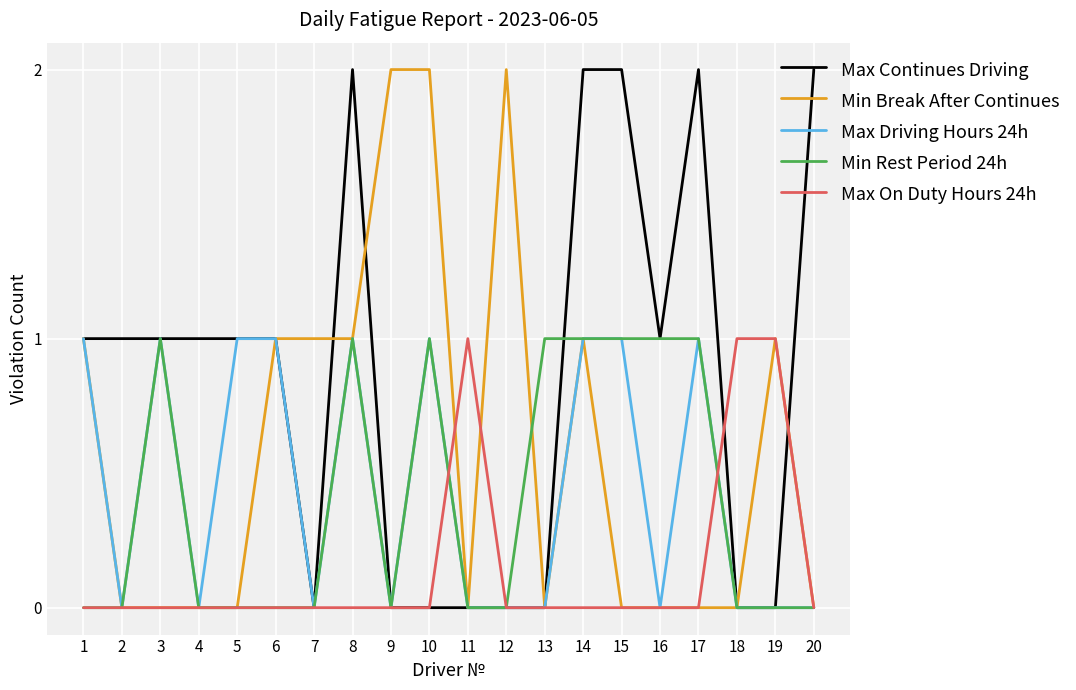

Is the value of Min Rest Period 24h at 14 greater than the value of Min Break After Continues at 20?

Yes